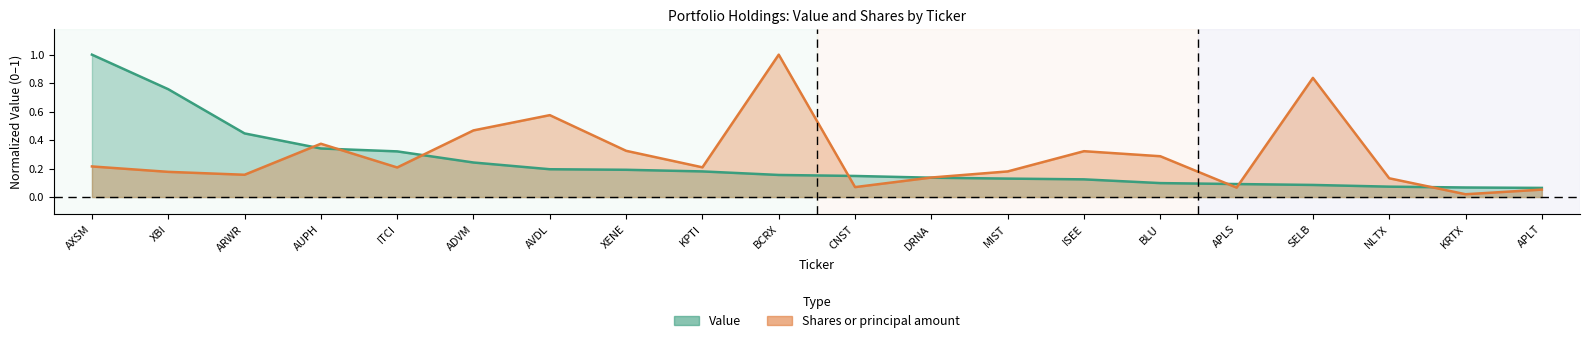

What is the difference between the maximum and minimum values in the Shares or principal amount series?

1.0